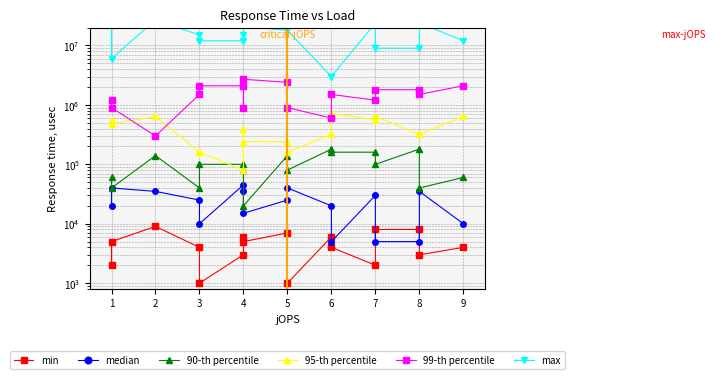

What is the sum of all 99-th percentile values?

25500000